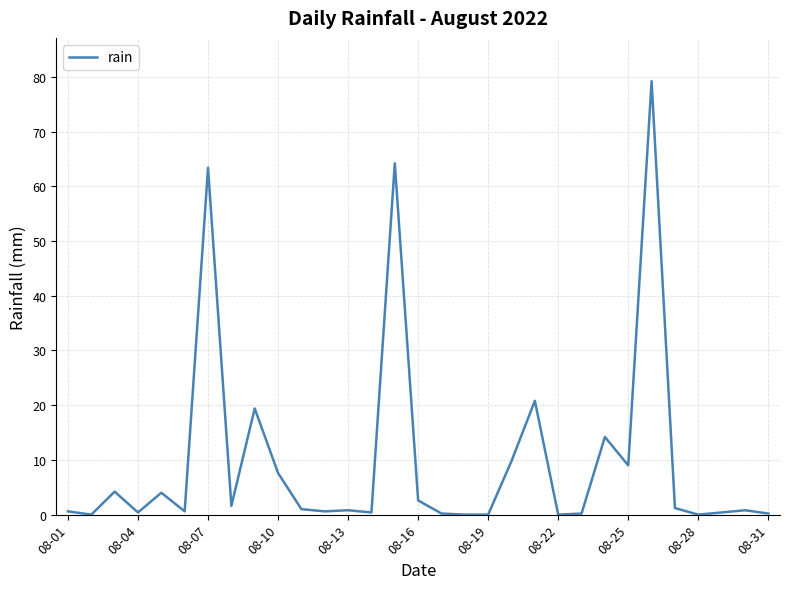

What is the greatest value displayed?

79.2